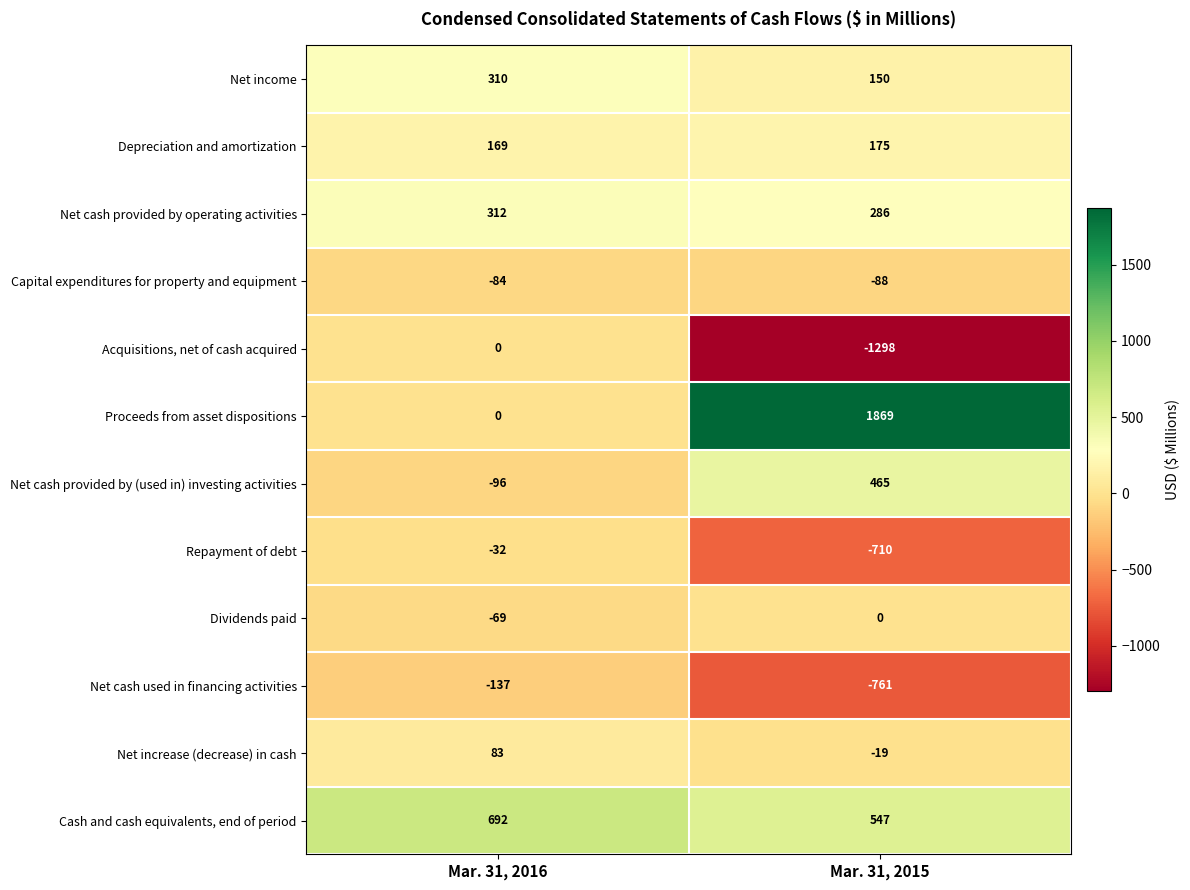

At which label is Capital expenditures for property and equipment closest to -86?

Mar. 31, 2016